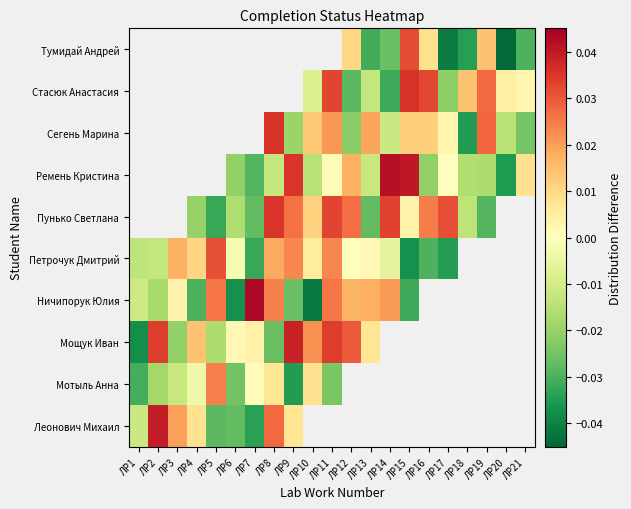

What is the difference between the maximum and minimum values in the Ремень Кристина series?

0.1